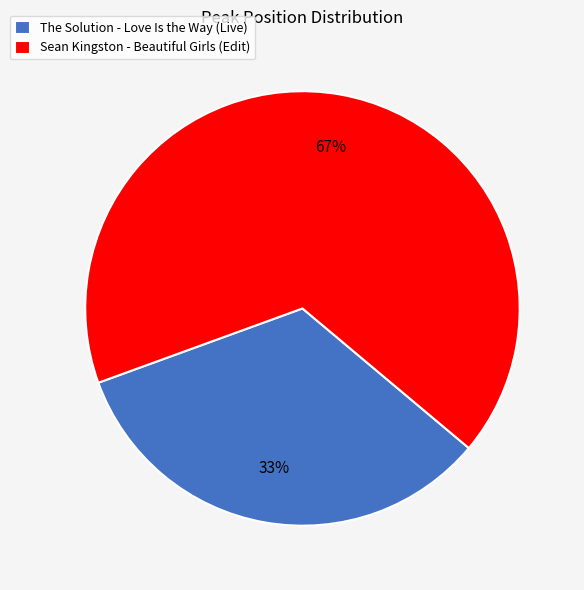

To the nearest percent, what portion does The Solution - Love Is the Way (Live) represent?

33%